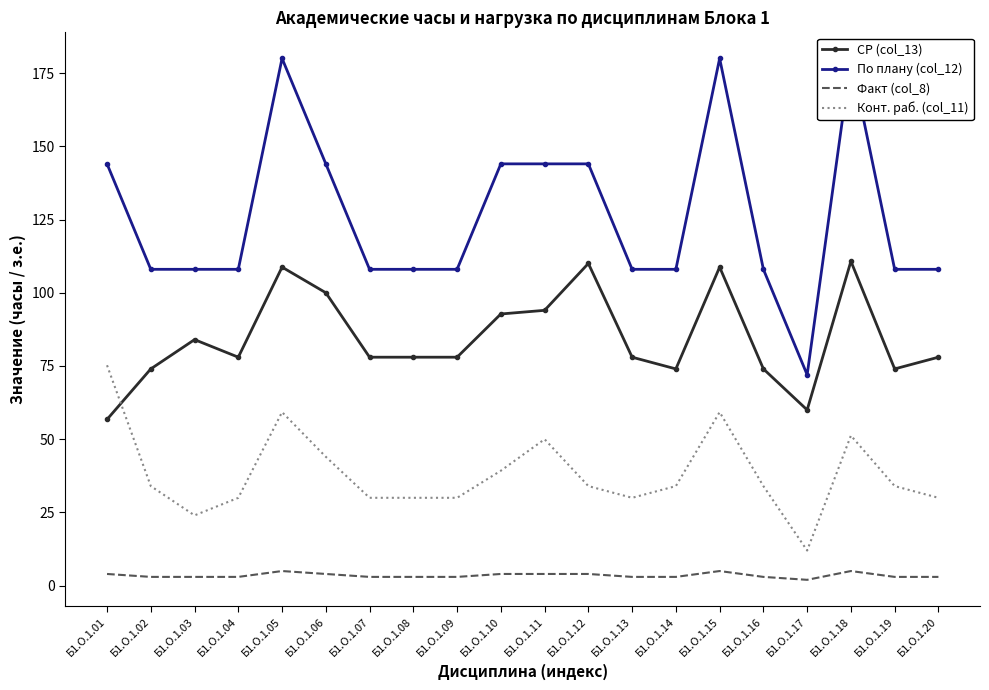

Reading left to right, what are all the values shown in this chart?

СР (col_13): 56.8	74.0	84.0	78.0	108.8	100.0	78.0	78.0	78.0	92.8	94.0	110.0	78.0	74.0	108.8	74.0	60.0	110.8	74.0	78.0
По плану (col_12): 144.0	108.0	108.0	108.0	180.0	144.0	108.0	108.0	108.0	144.0	144.0	144.0	108.0	108.0	180.0	108.0	72.0	180.0	108.0	108.0
Факт (col_8): 4.0	3.0	3.0	3.0	5.0	4.0	3.0	3.0	3.0	4.0	4.0	4.0	3.0	3.0	5.0	3.0	2.0	5.0	3.0	3.0
Конт. раб. (col_11): 75.2	34.0	24.0	30.0	59.2	44.0	30.0	30.0	30.0	39.2	50.0	34.0	30.0	34.0	59.2	34.0	12.0	51.2	34.0	30.0